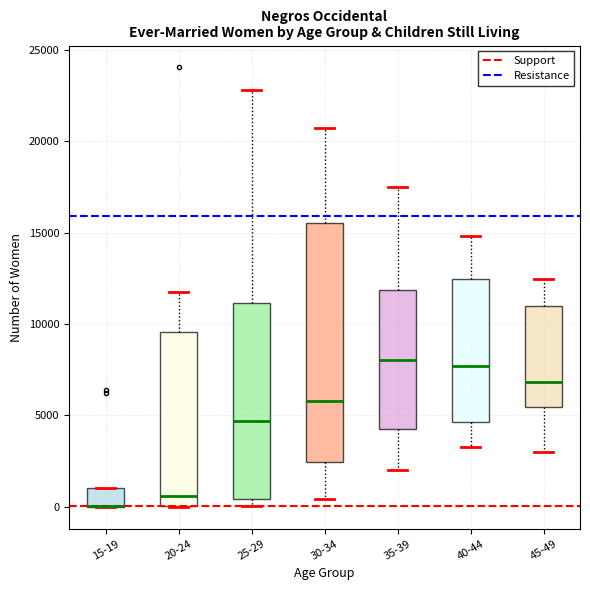

Where is the upper edge of the box for 15-19 on the y-axis? The values are not printed on the chart, so give them approximately, as read against the axis.

1000